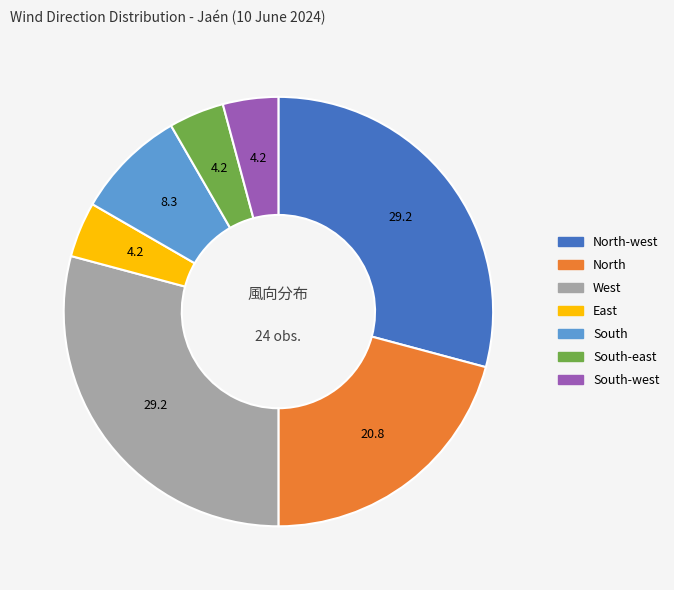

The South slice represents 8% of the pie. True or false?

True